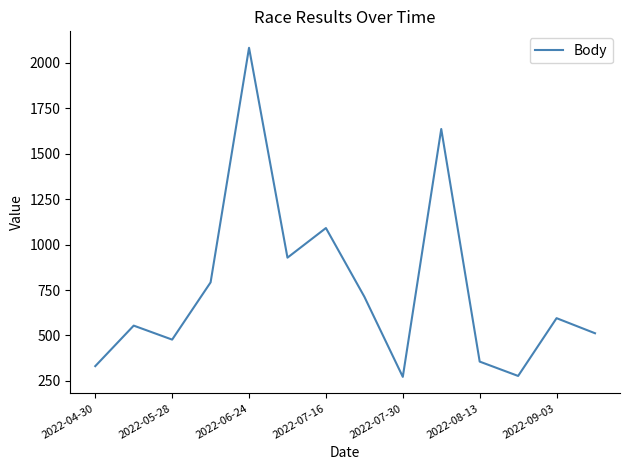

What is the minimum value shown in the chart?

272